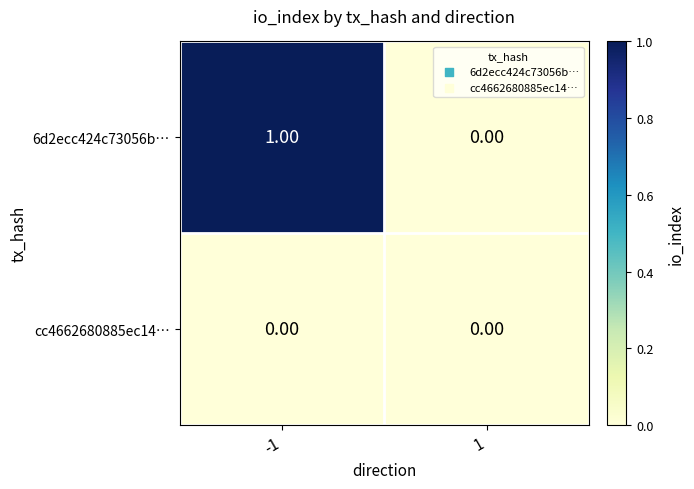

Which series has the largest total across all categories?

6d2ecc424c73056b…